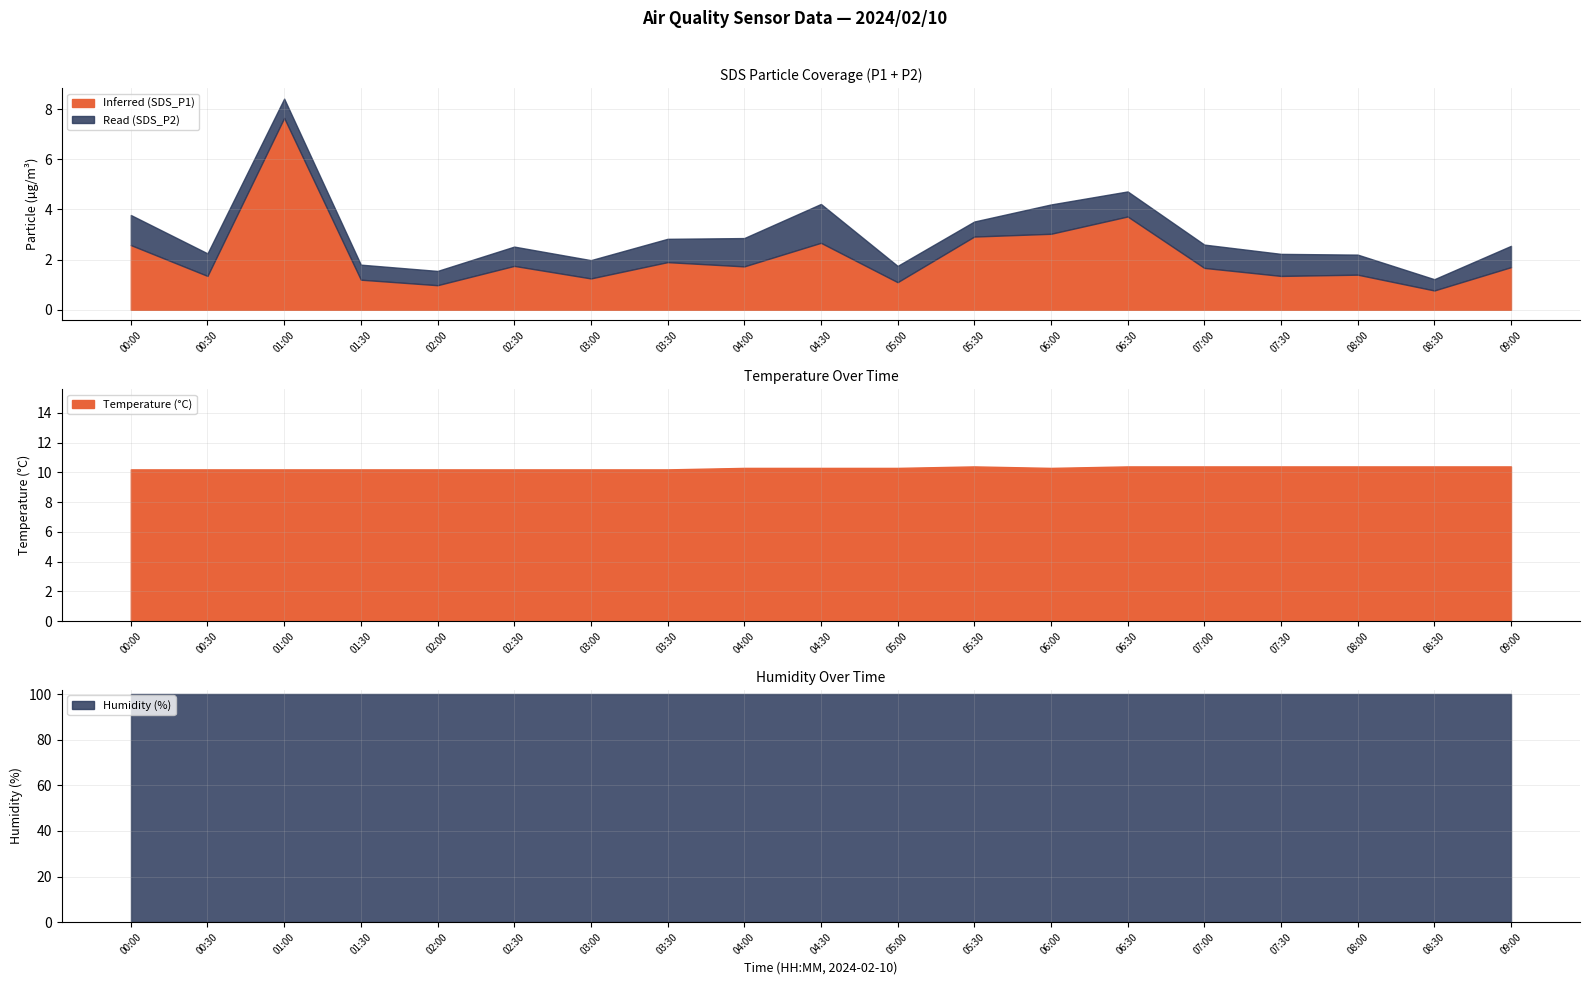

At which label is Humidity closest to 99?

00:00